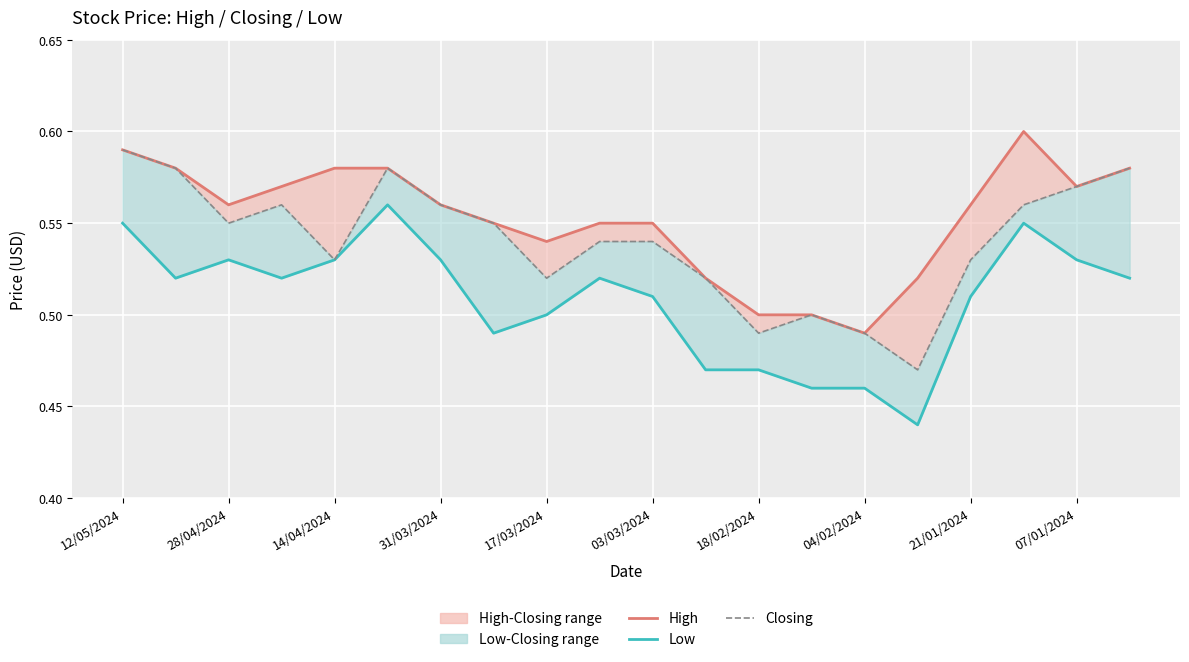

Count the number of data series in this chart.

3